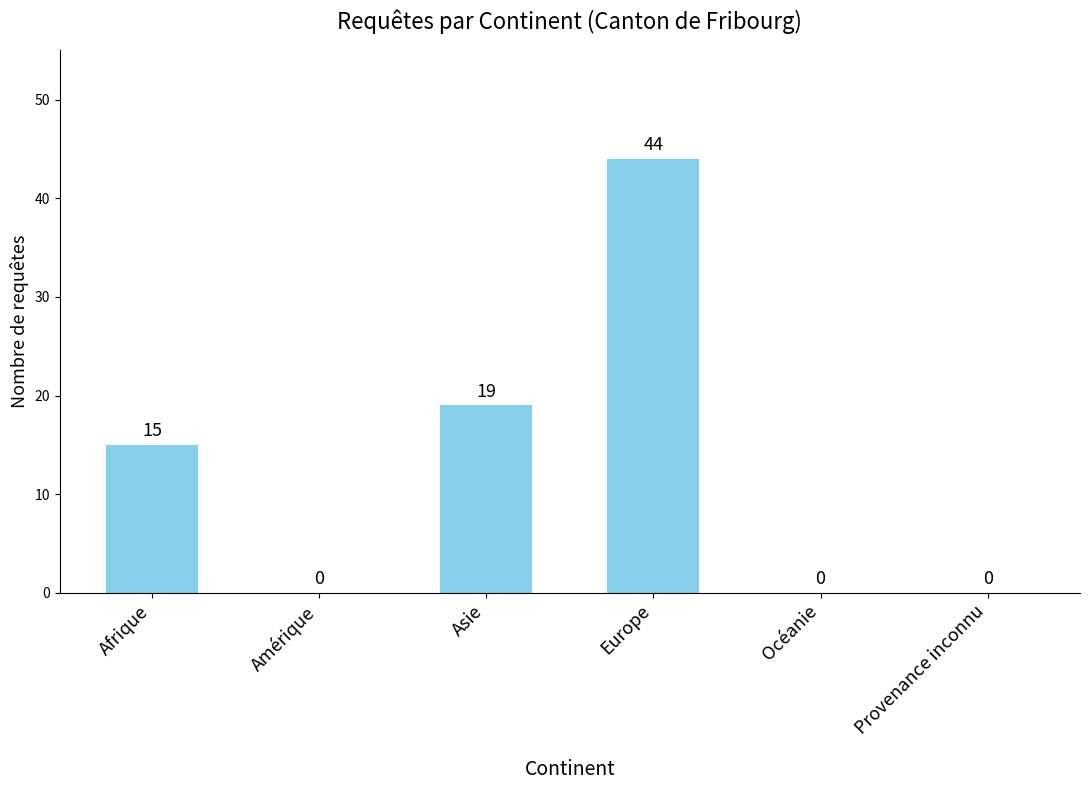

What is the greatest value displayed?

44